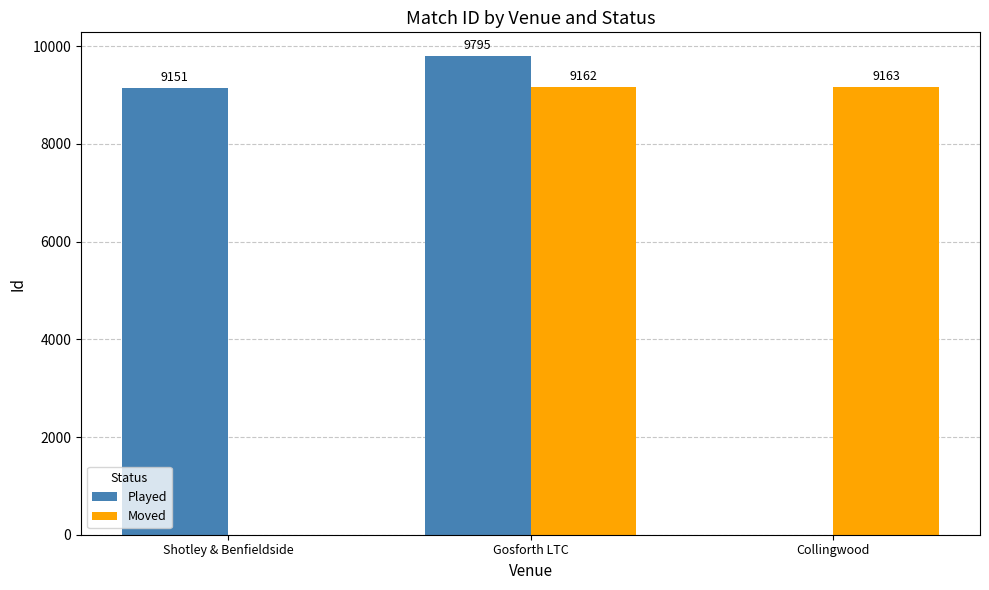

At which category does the chart reach its peak across all series?

Gosforth LTC